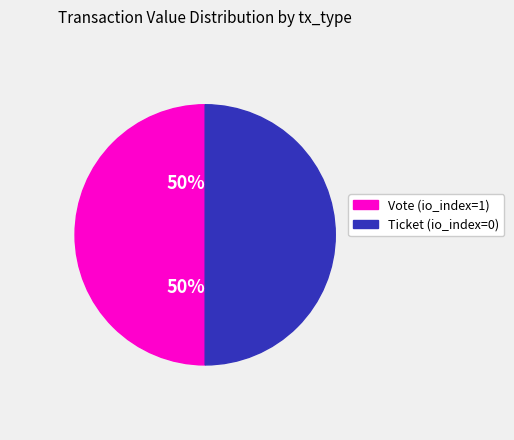

Approximately how many times larger is the value at Ticket (io_index=0) compared to Vote (io_index=1)?

1.0